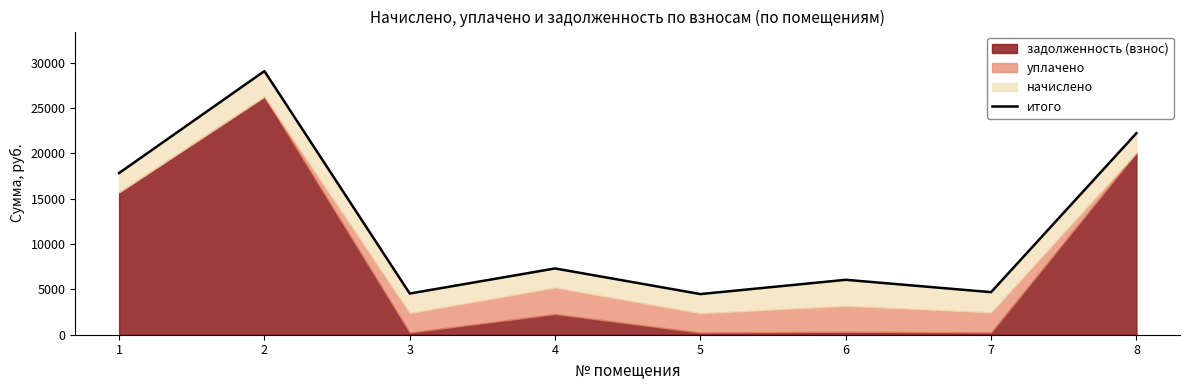

Where is the first local minimum?

3